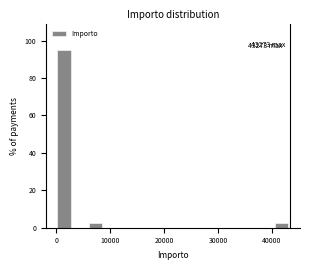

Read against the x-axis, roughly where is the centre of the tallest bar?

1000